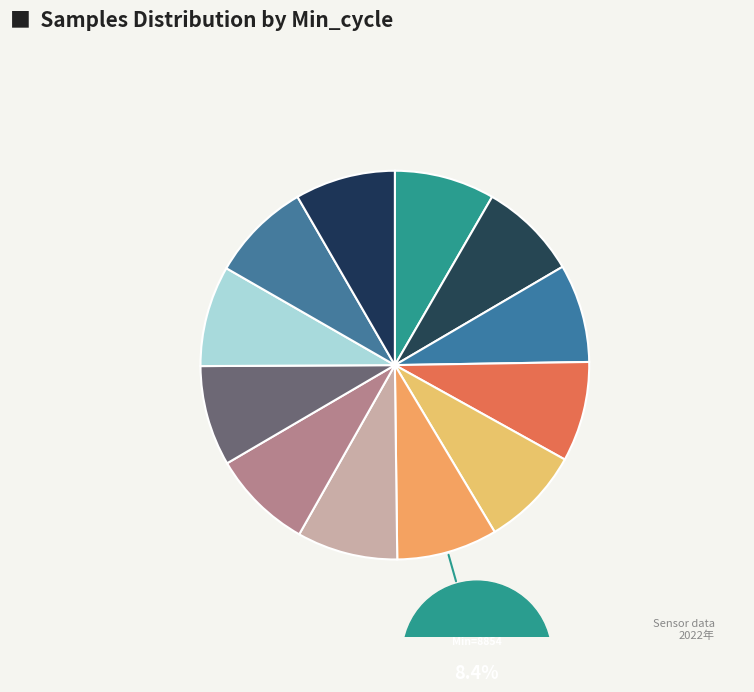

Rank the categories by value from highest to lowest.

8854, 8754, 8692, 8766, 9685, 8778, 8744, 8820, 28868, 8779, 8744, 8769